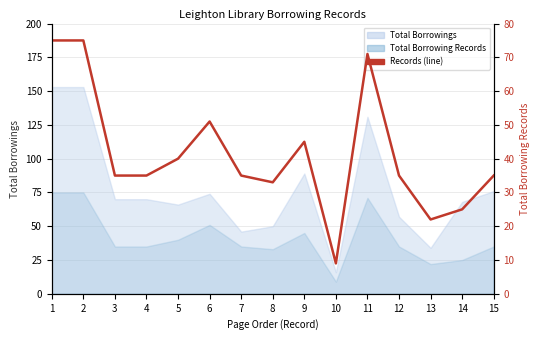

List the labels in order of value, largest first.

1, 2, 11, 6, 9, 5, 3, 4, 7, 12, 15, 8, 14, 13, 10